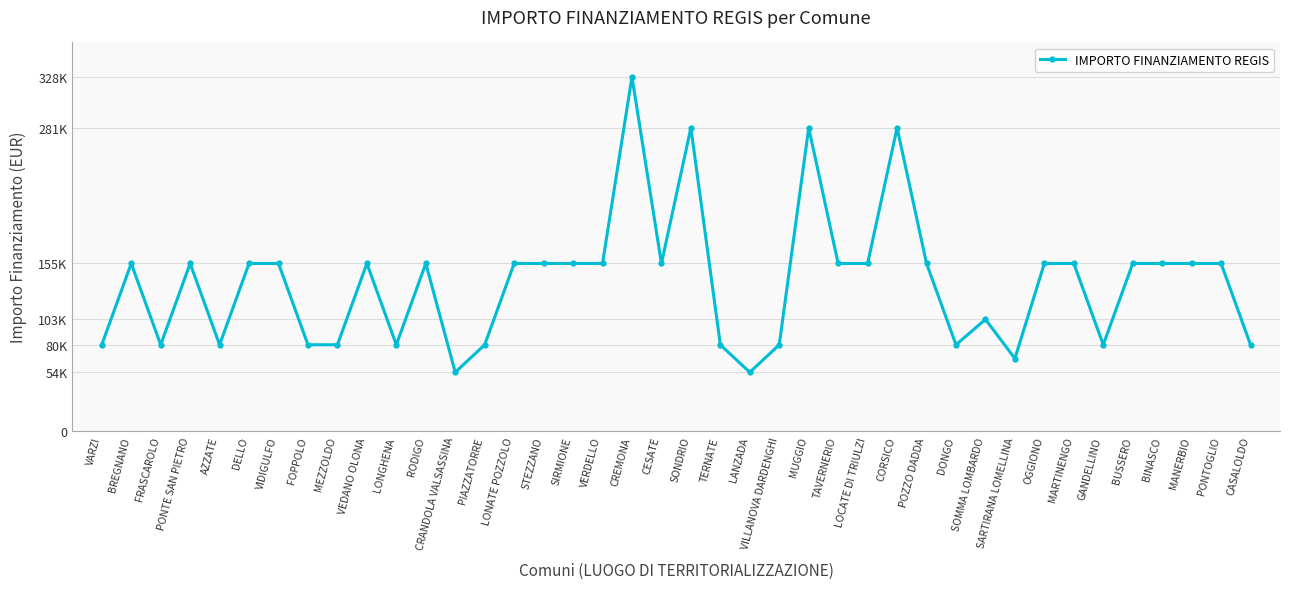

How many interior local peaks (higher than both neighbors) does the data have?

9